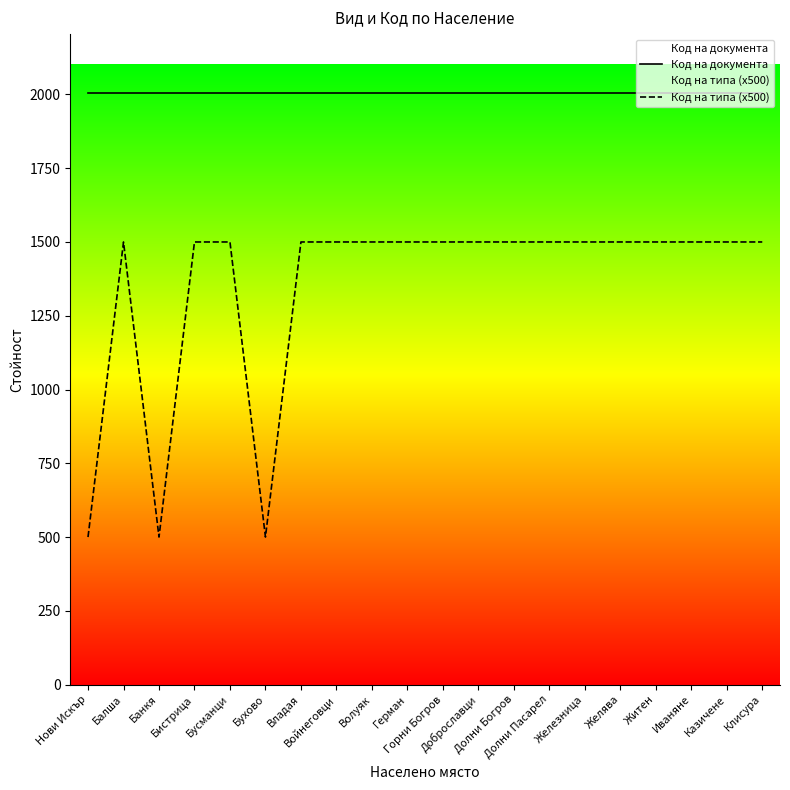

What are all the series names shown in the legend?

Код на документа, Код на типа (x500)